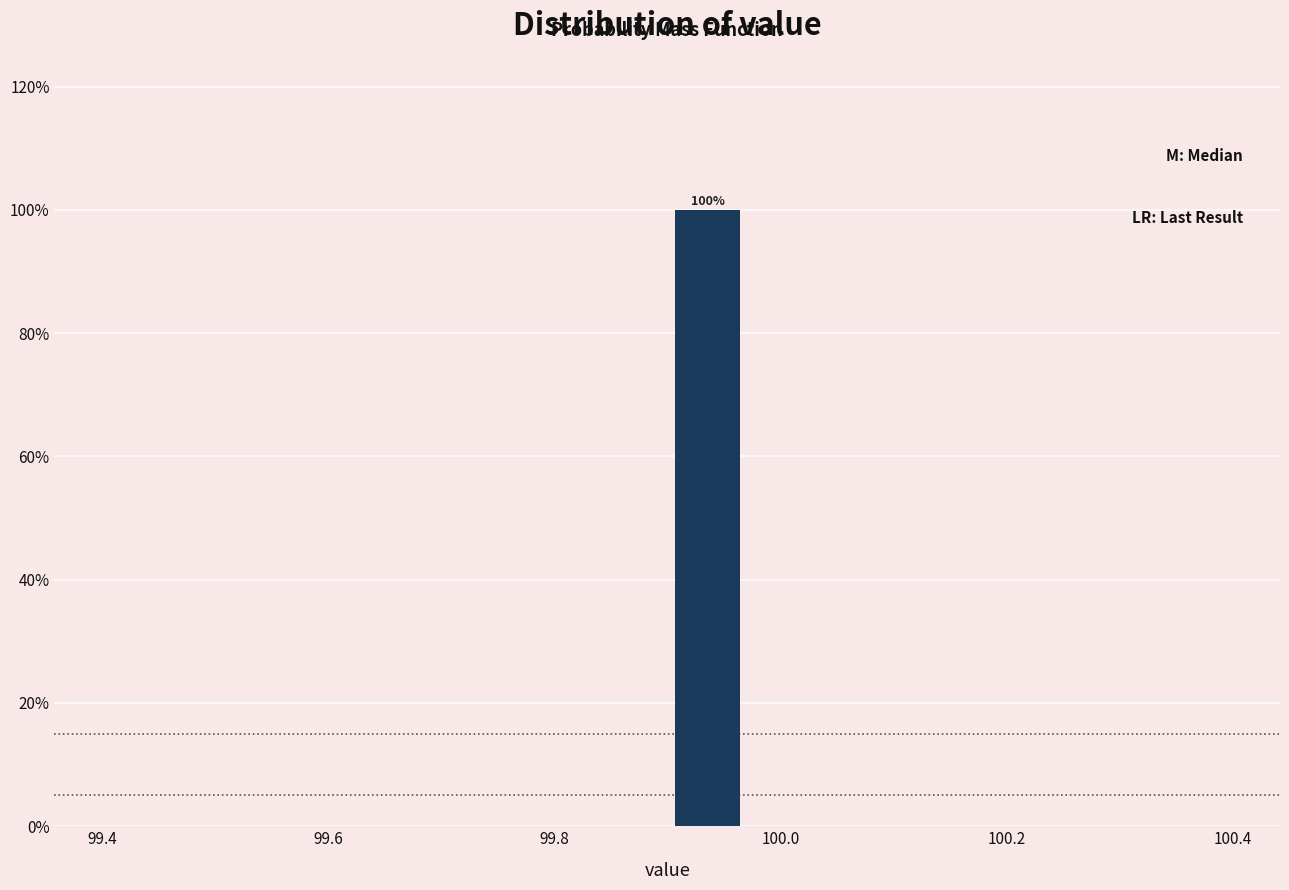

Read against the x-axis, roughly where is the centre of the tallest bar?

99.94